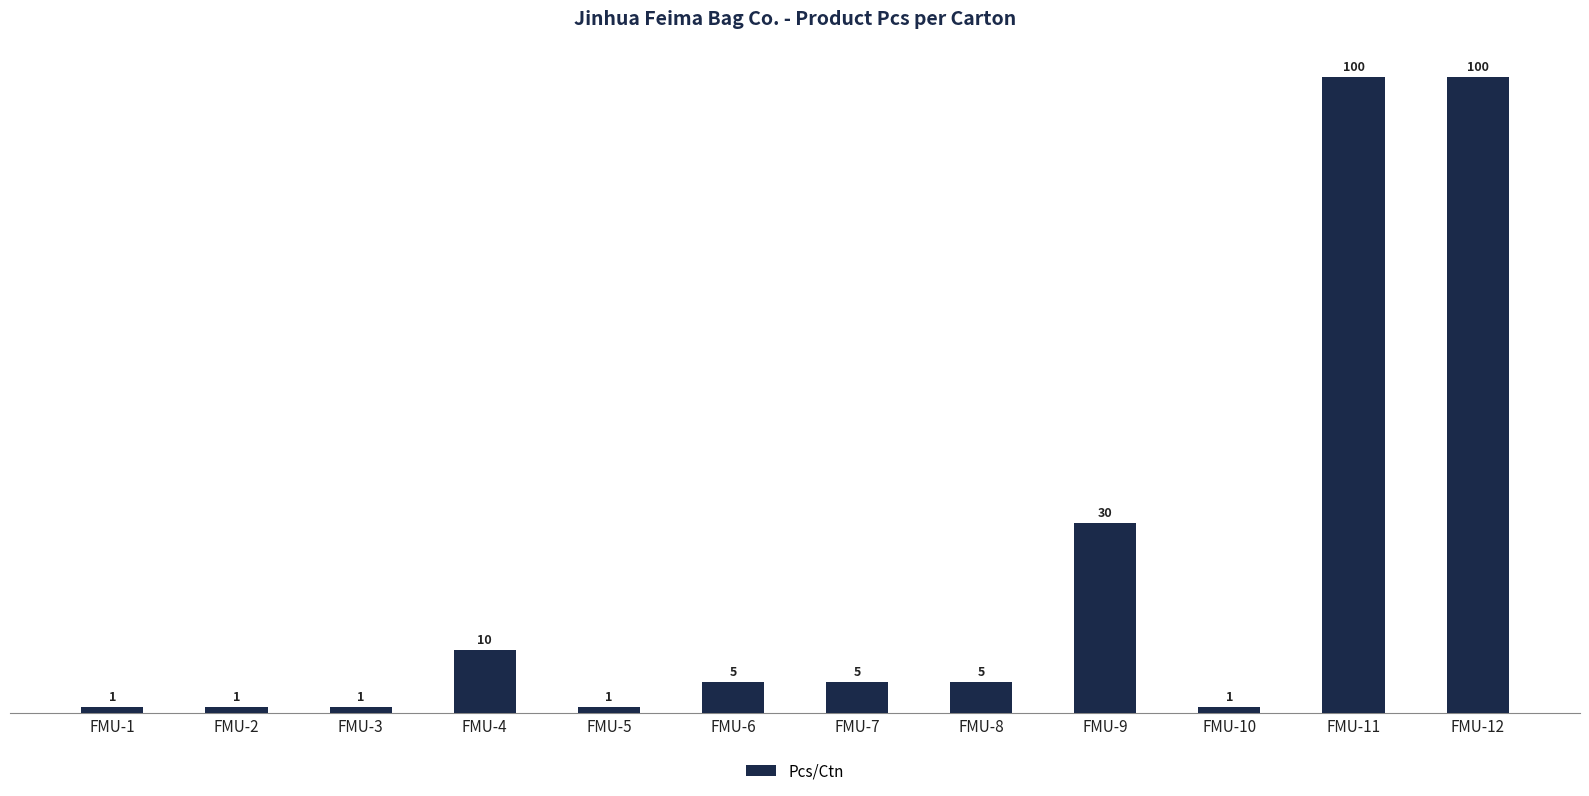

What is the maximum value shown in the chart?

100